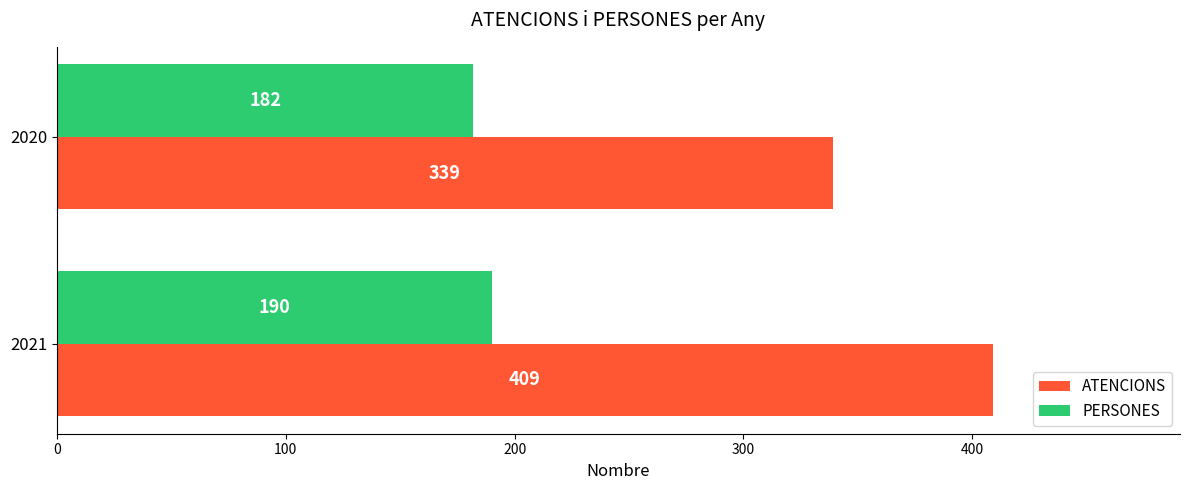

What is the difference between the maximum and minimum values in the PERSONES series?

8